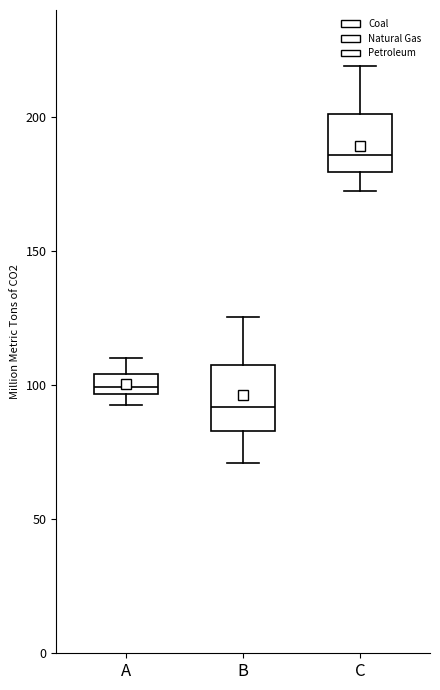

Reading left to right, read every box against the y-axis: the position of its median line, the range the box covers, and the ends of its whiskers. The values are not printed on the chart, so give them approximately, as read against the axis.

A: median 100, box 95 to 105, whiskers 95 (below the box's lower edge) to 110
B: median 90, box 85 to 110, whiskers 70 to 125
C: median 185, box 180 to 200, whiskers 175 to 220